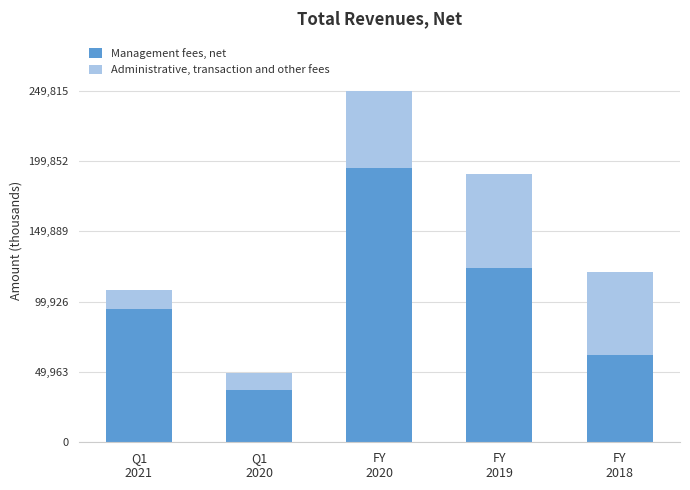

What is the highest value of the Management fees, net series?

194906